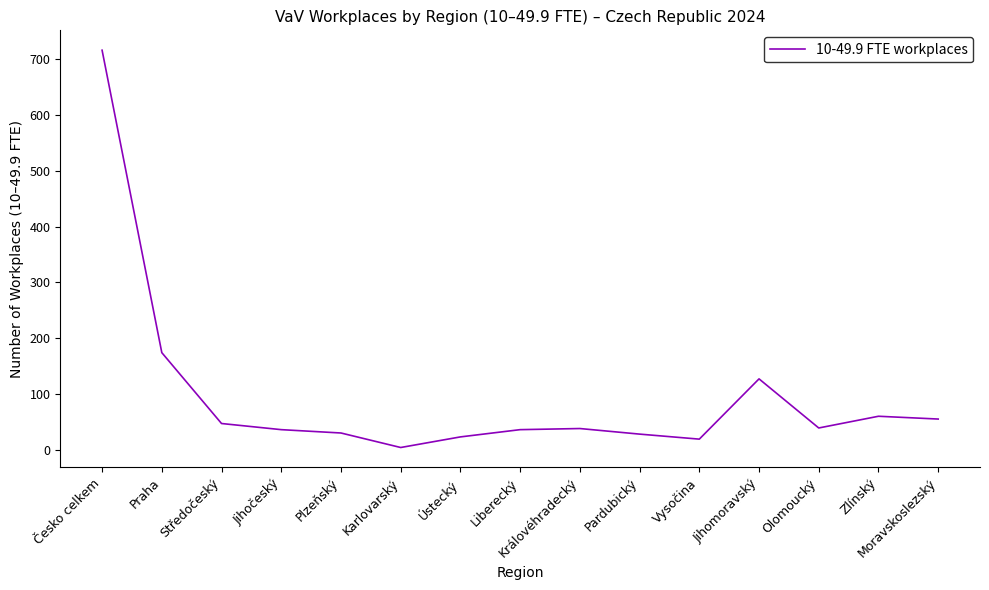

Between Česko celkem and Královéhradecký, which is larger?

Česko celkem